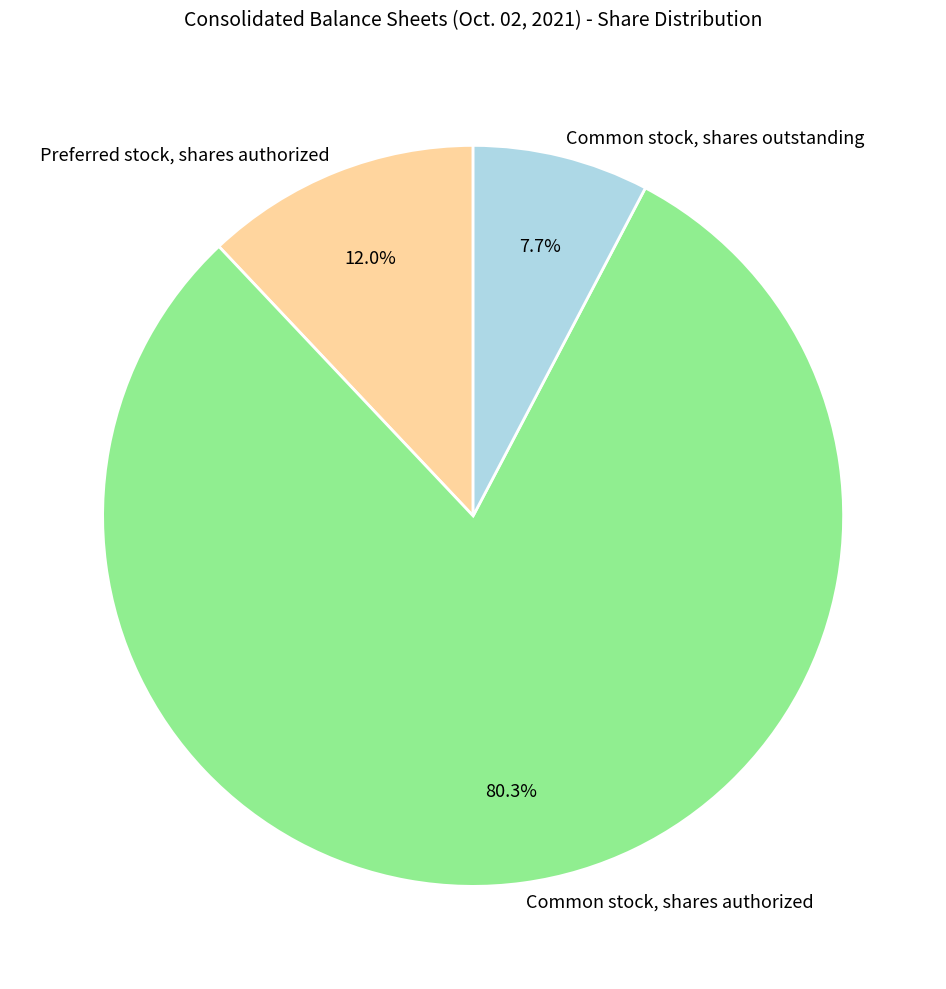

To the nearest percent, what portion does Preferred stock, shares authorized represent?

12%